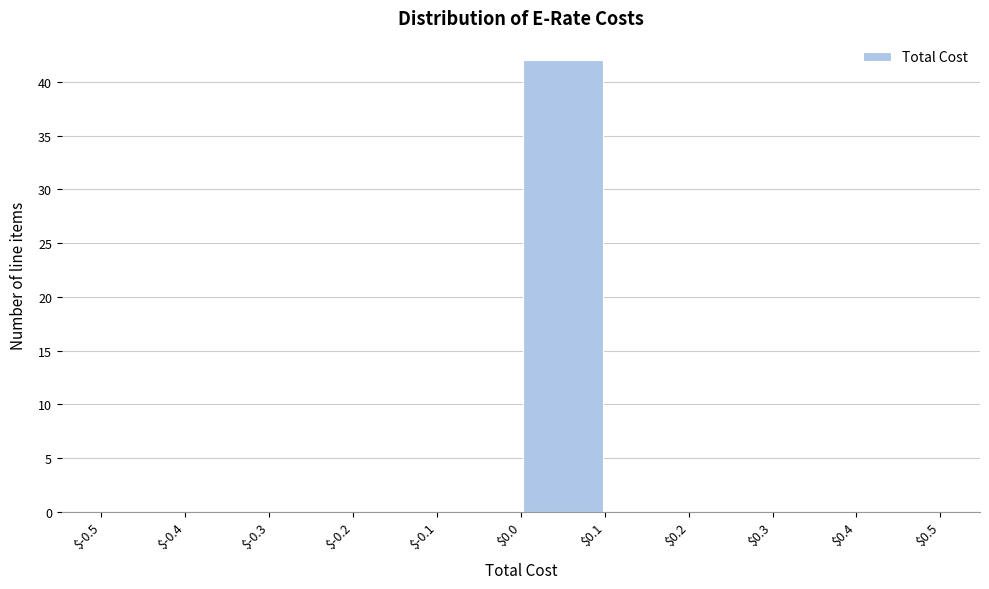

Reading left to right, list every bar in this chart as the range it spans on the x-axis followed by its height. The values are not printed on the chart, so give them approximately, as read against the axis.

$-0.5 to $-0.4: 0
$-0.4 to $-0.3: 0
$-0.3 to $-0.2: 0
$-0.2 to $-0.1: 0
$-0.1 to $0.0: 0
$0.0 to $0.1: 42
$0.1 to $0.2: 0
$0.2 to $0.3: 0
$0.3 to $0.4: 0
$0.4 to $0.5: 0